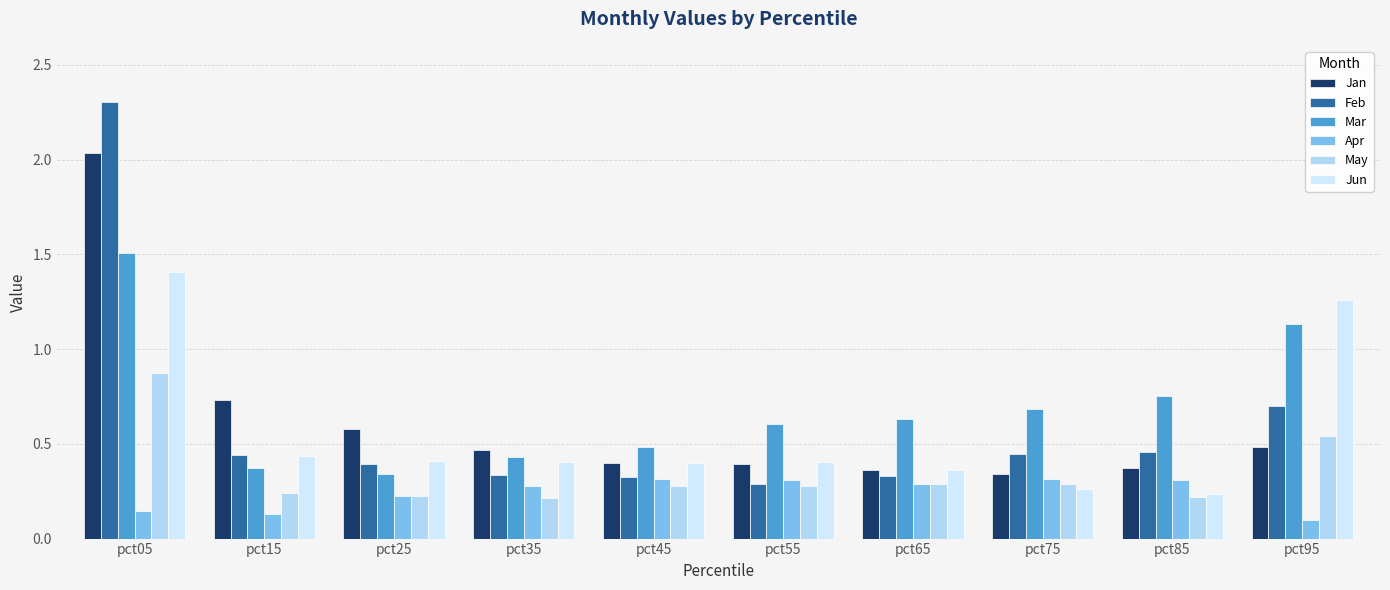

Rank the series at pct45 from lowest to highest value.

May, Apr, Feb, Jun, Jan, Mar